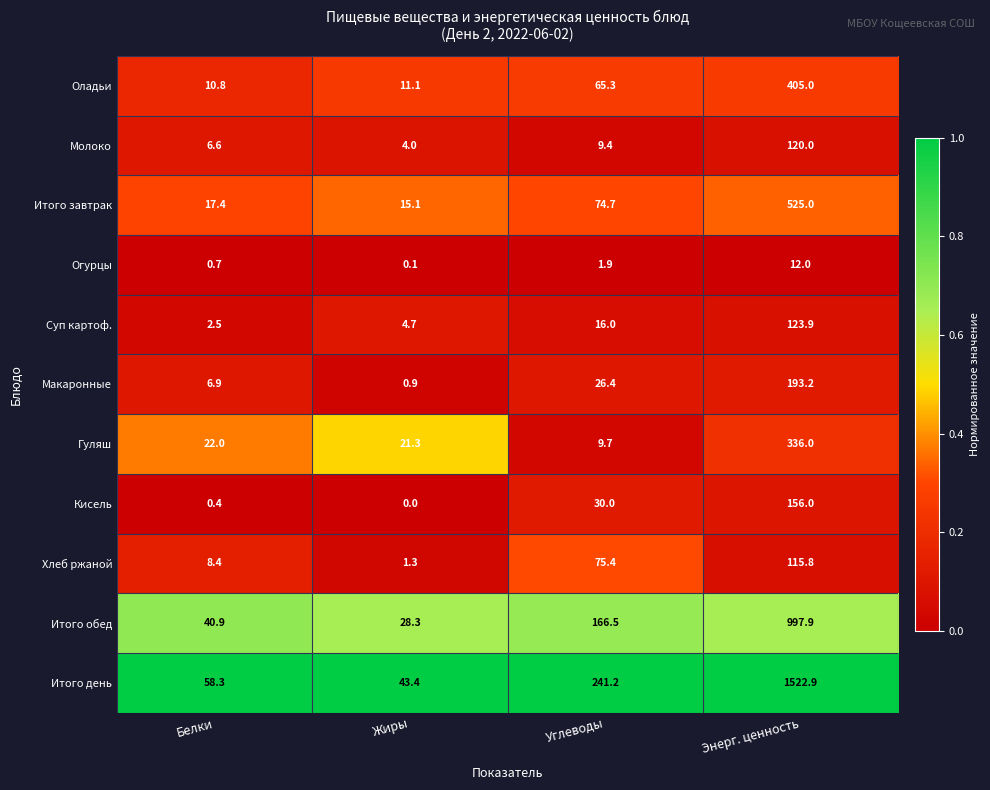

What is the difference between the highest and lowest values at Углеводы?

239.3